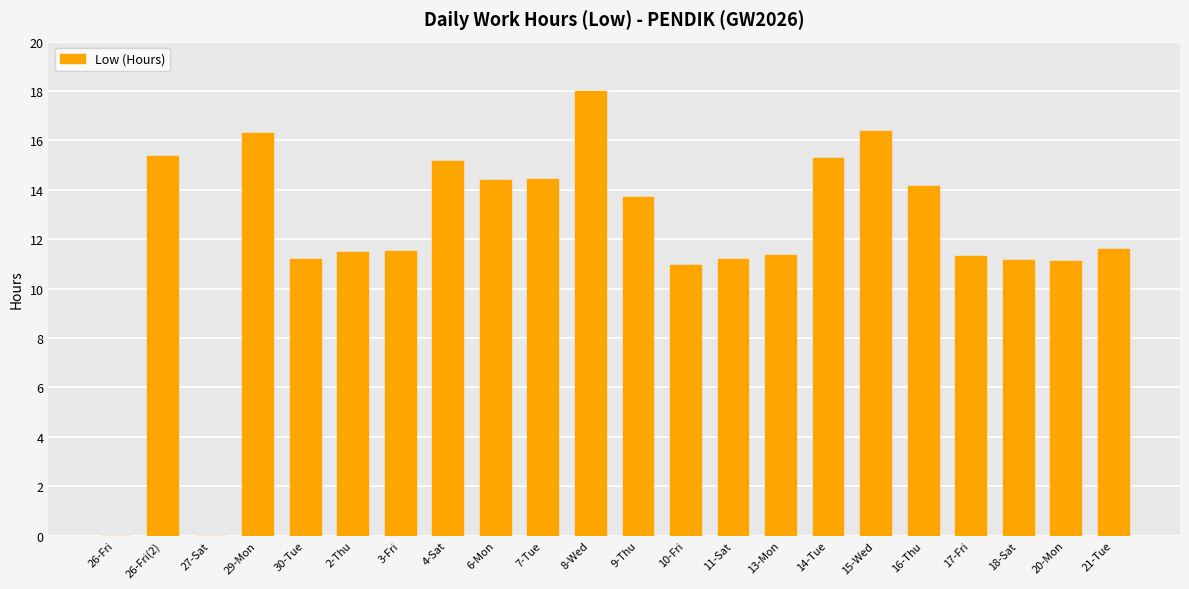

What is the sum of all values?

266.1